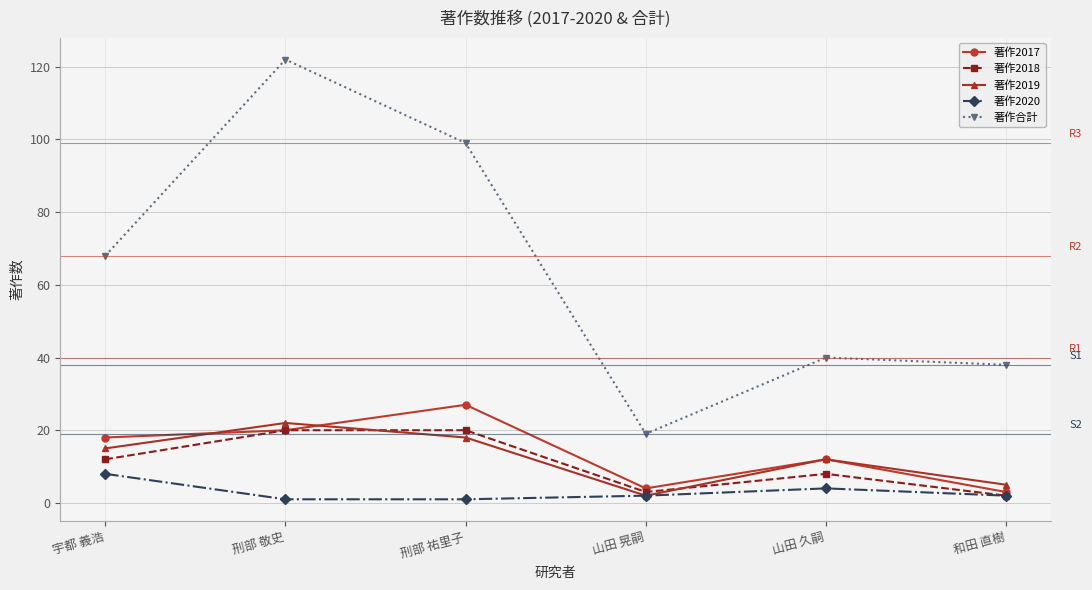

How many data points in 著作2017 are less than 18?

3